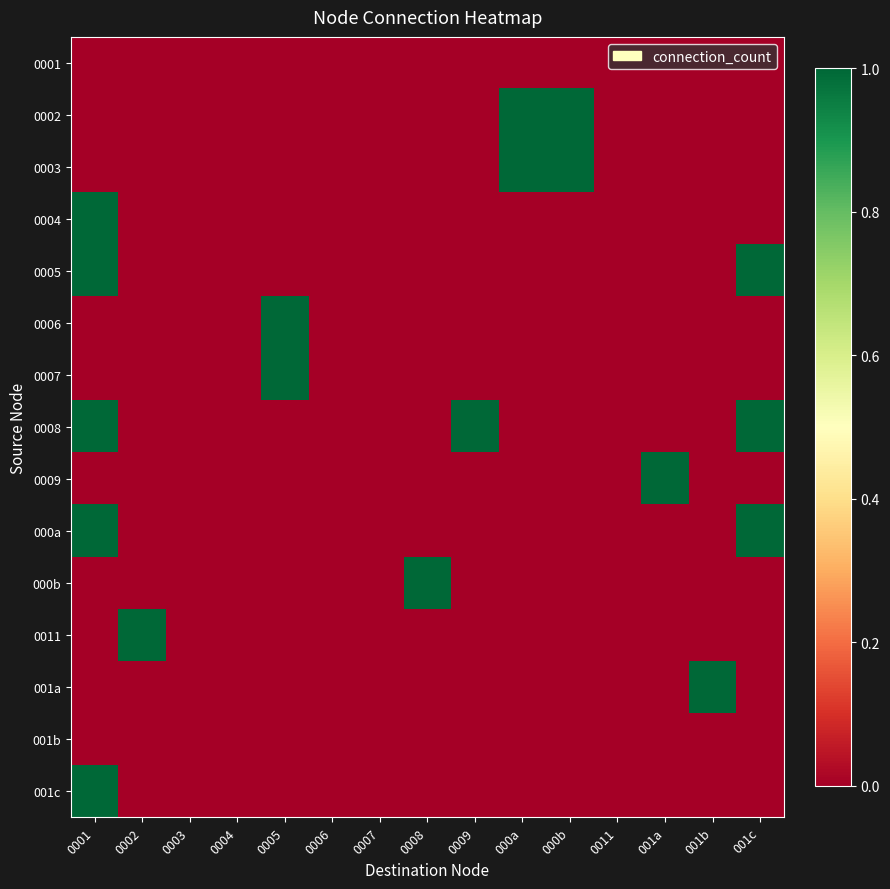

Reading left to right, transcribe all the data shown in this chart.

0001: 0001=0	0002=0	0003=0	0004=0	0005=0	0006=0	0007=0	0008=0	0009=0	000a=0	000b=0	0011=0	001a=0	001b=0	001c=0
0002: 0001=0	0002=0	0003=0	0004=0	0005=0	0006=0	0007=0	0008=0	0009=0	000a=1	000b=1	0011=0	001a=0	001b=0	001c=0
0003: 0001=0	0002=0	0003=0	0004=0	0005=0	0006=0	0007=0	0008=0	0009=0	000a=1	000b=1	0011=0	001a=0	001b=0	001c=0
0004: 0001=1	0002=0	0003=0	0004=0	0005=0	0006=0	0007=0	0008=0	0009=0	000a=0	000b=0	0011=0	001a=0	001b=0	001c=0
0005: 0001=1	0002=0	0003=0	0004=0	0005=0	0006=0	0007=0	0008=0	0009=0	000a=0	000b=0	0011=0	001a=0	001b=0	001c=1
0006: 0001=0	0002=0	0003=0	0004=0	0005=1	0006=0	0007=0	0008=0	0009=0	000a=0	000b=0	0011=0	001a=0	001b=0	001c=0
0007: 0001=0	0002=0	0003=0	0004=0	0005=1	0006=0	0007=0	0008=0	0009=0	000a=0	000b=0	0011=0	001a=0	001b=0	001c=0
0008: 0001=1	0002=0	0003=0	0004=0	0005=0	0006=0	0007=0	0008=0	0009=1	000a=0	000b=0	0011=0	001a=0	001b=0	001c=1
0009: 0001=0	0002=0	0003=0	0004=0	0005=0	0006=0	0007=0	0008=0	0009=0	000a=0	000b=0	0011=0	001a=1	001b=0	001c=0
000a: 0001=1	0002=0	0003=0	0004=0	0005=0	0006=0	0007=0	0008=0	0009=0	000a=0	000b=0	0011=0	001a=0	001b=0	001c=1
000b: 0001=0	0002=0	0003=0	0004=0	0005=0	0006=0	0007=0	0008=1	0009=0	000a=0	000b=0	0011=0	001a=0	001b=0	001c=0
0011: 0001=0	0002=1	0003=0	0004=0	0005=0	0006=0	0007=0	0008=0	0009=0	000a=0	000b=0	0011=0	001a=0	001b=0	001c=0
001a: 0001=0	0002=0	0003=0	0004=0	0005=0	0006=0	0007=0	0008=0	0009=0	000a=0	000b=0	0011=0	001a=0	001b=1	001c=0
001b: 0001=0	0002=0	0003=0	0004=0	0005=0	0006=0	0007=0	0008=0	0009=0	000a=0	000b=0	0011=0	001a=0	001b=0	001c=0
001c: 0001=1	0002=0	0003=0	0004=0	0005=0	0006=0	0007=0	0008=0	0009=0	000a=0	000b=0	0011=0	001a=0	001b=0	001c=0